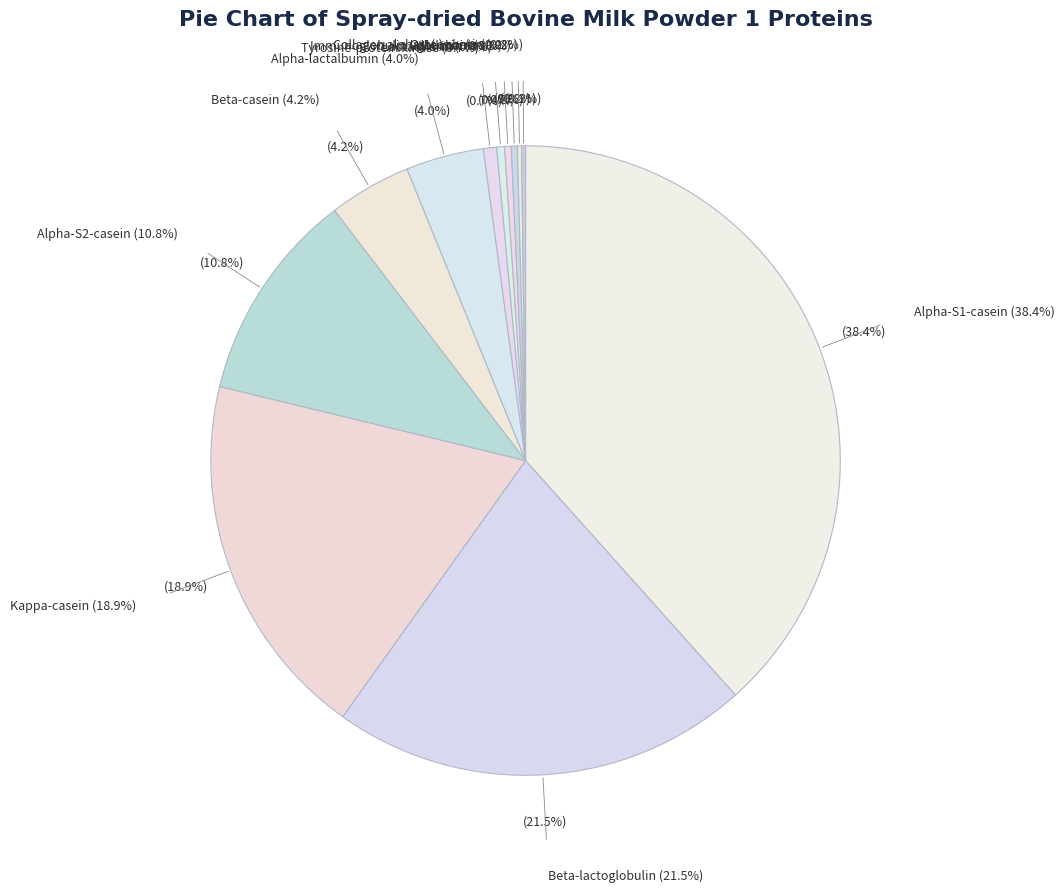

To the nearest percent, what is the difference between the largest and smallest slice percentages?

38%